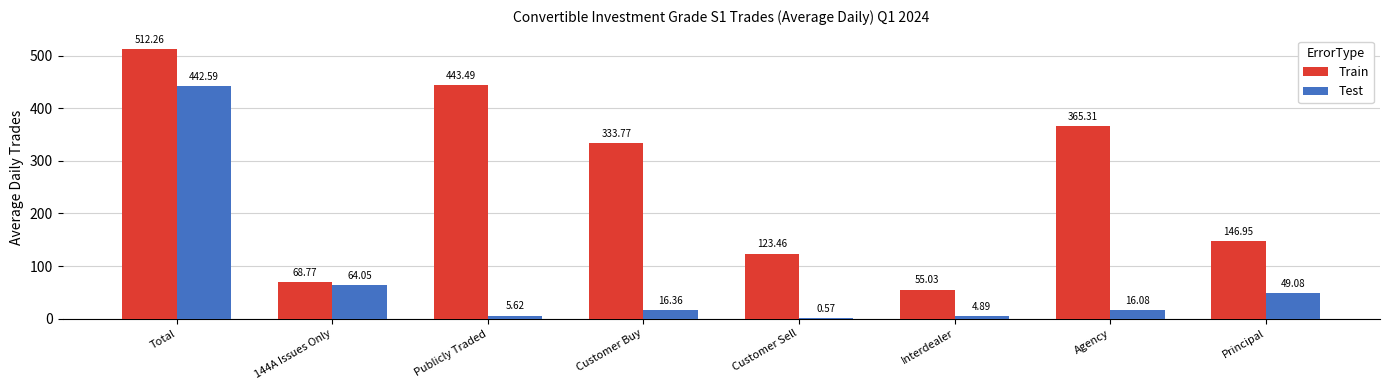

Which series changed the most between Publicly Traded and Agency?

Train